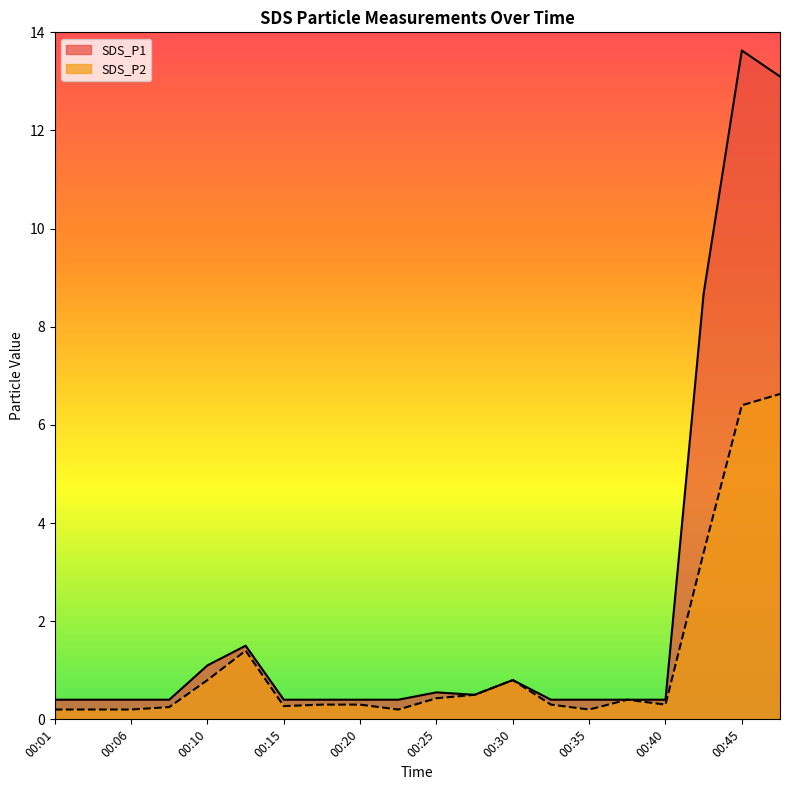

Reading left to right, list all the values displayed in this chart.

SDS_P1: 00:01=0.4	00:03=0.4	00:06=0.4	00:08=0.4	00:10=1.1	00:13=1.5	00:15=0.4	00:18=0.4	00:20=0.4	00:23=0.4	00:25=0.6	00:27=0.5	00:30=0.8	00:32=0.4	00:35=0.4	00:37=0.4	00:40=0.4	00:42=8.7	00:45=13.6	00:47=13.1
SDS_P2: 00:01=0.2	00:03=0.2	00:06=0.2	00:08=0.2	00:10=0.8	00:13=1.4	00:15=0.3	00:18=0.3	00:20=0.3	00:23=0.2	00:25=0.4	00:27=0.5	00:30=0.8	00:32=0.3	00:35=0.2	00:37=0.4	00:40=0.3	00:42=3.4	00:45=6.4	00:47=6.6